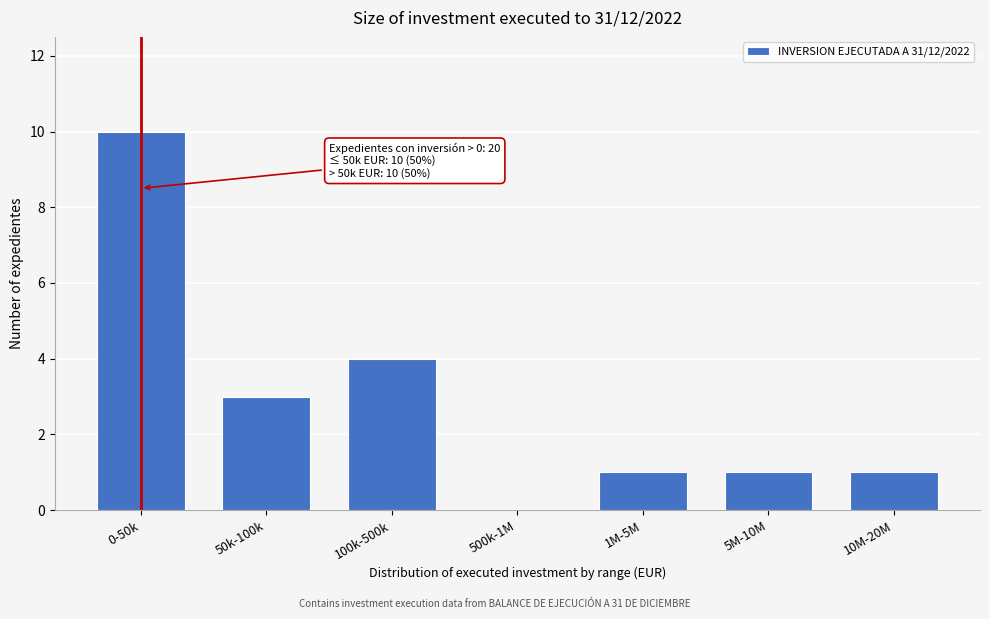

Reading right to left, what are all the values shown in this chart?

10M-20M=1	5M-10M=1	1M-5M=1	500k-1M=0	100k-500k=4	50k-100k=3	0-50k=10